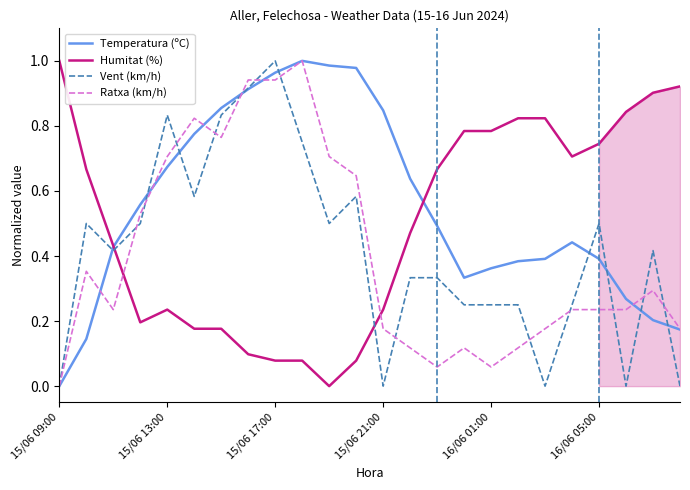

True or false: Ratxa (km/h) and Vent (km/h) cross at least once.

True